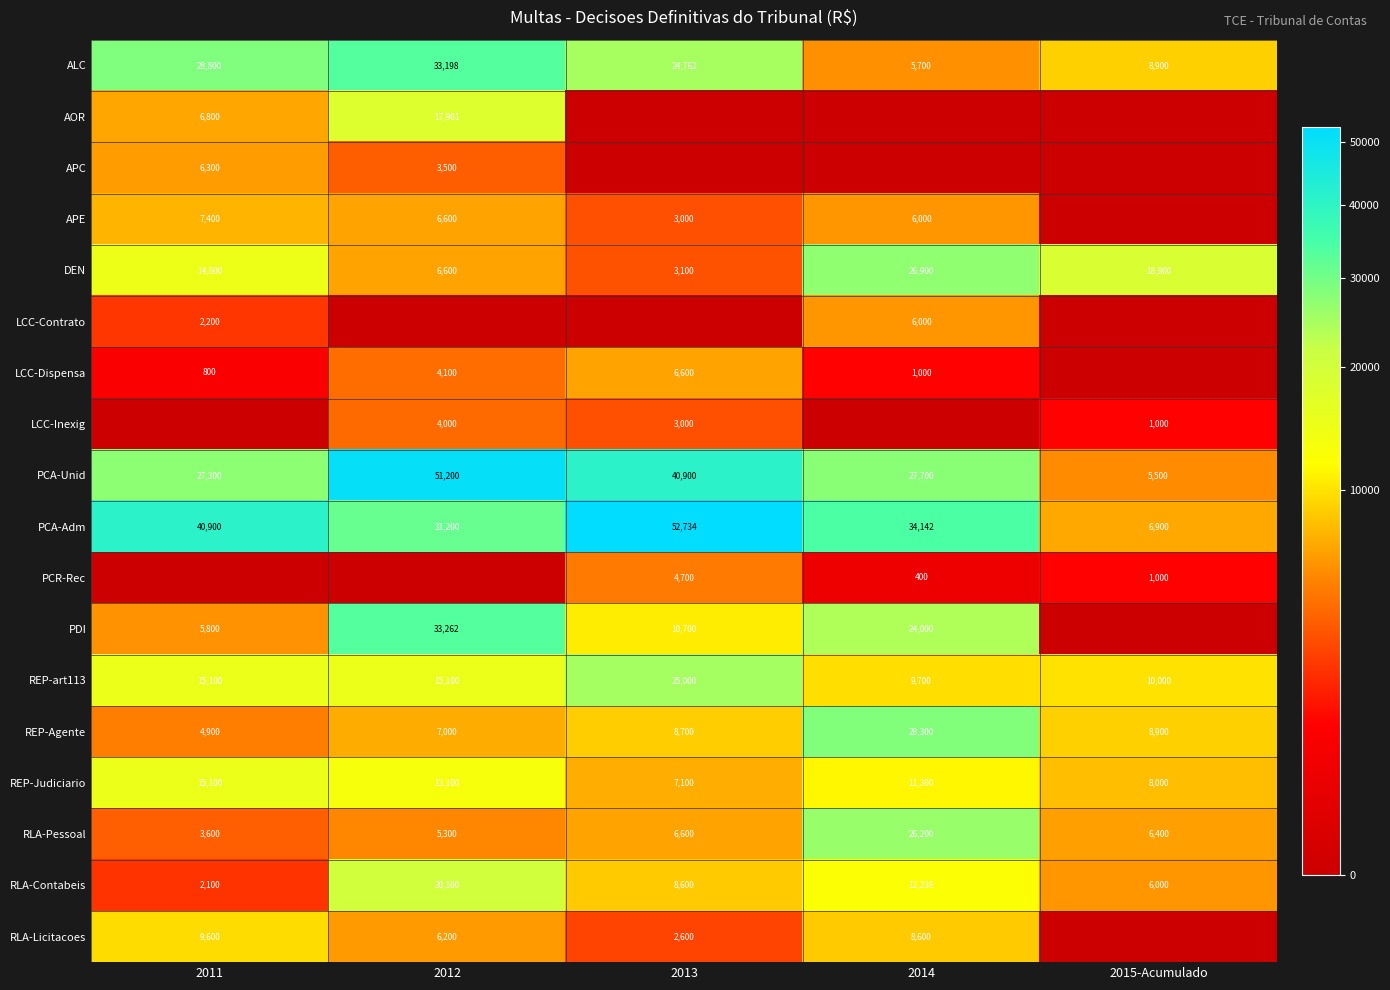

True or false: LCC-Inexig has a value of 694.3 at 2015-Acumulado.

False